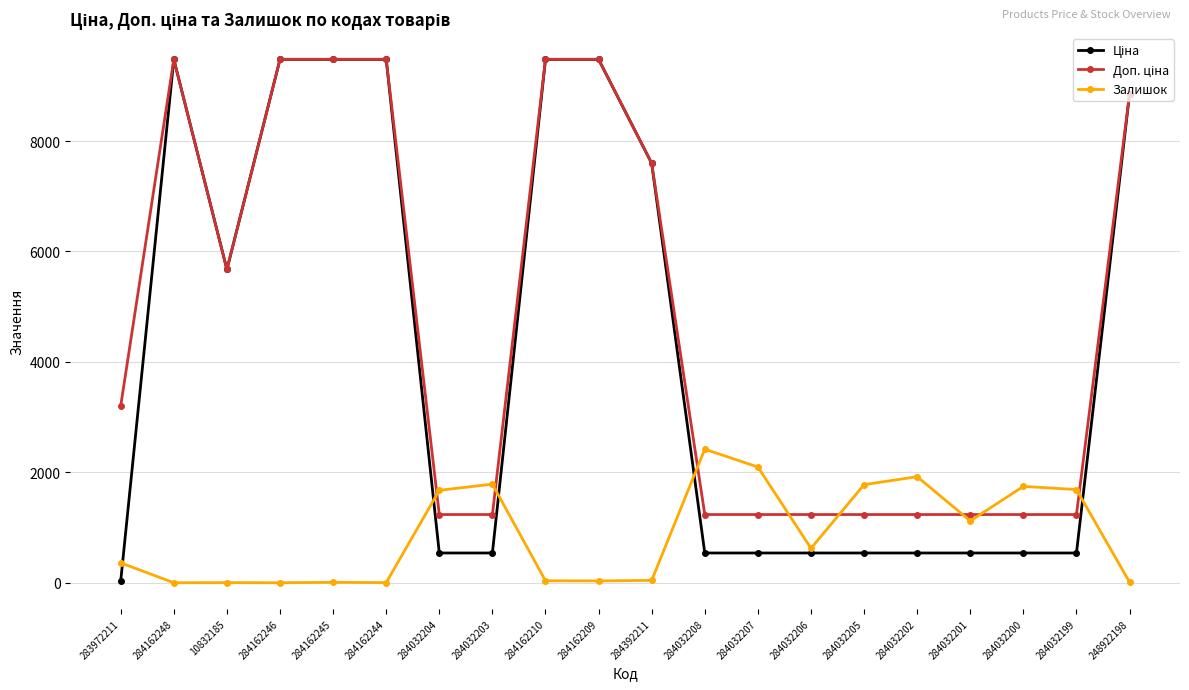

True or false: Залишок has more than 1 interior local peaks.

True